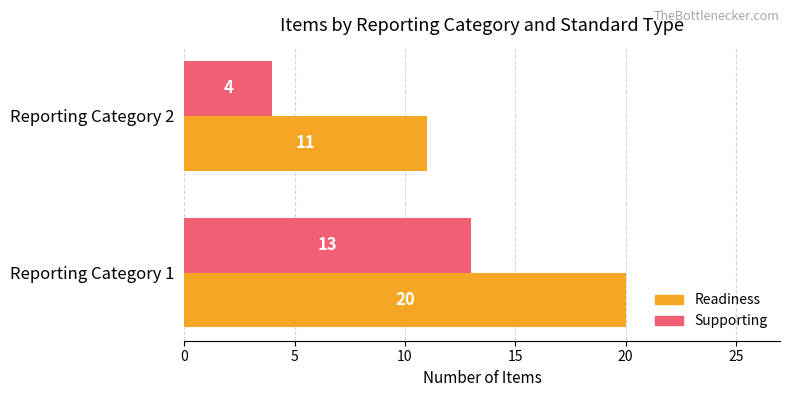

Is the value of Readiness at Reporting Category 2 greater than the value of Supporting at Reporting Category 1?

No